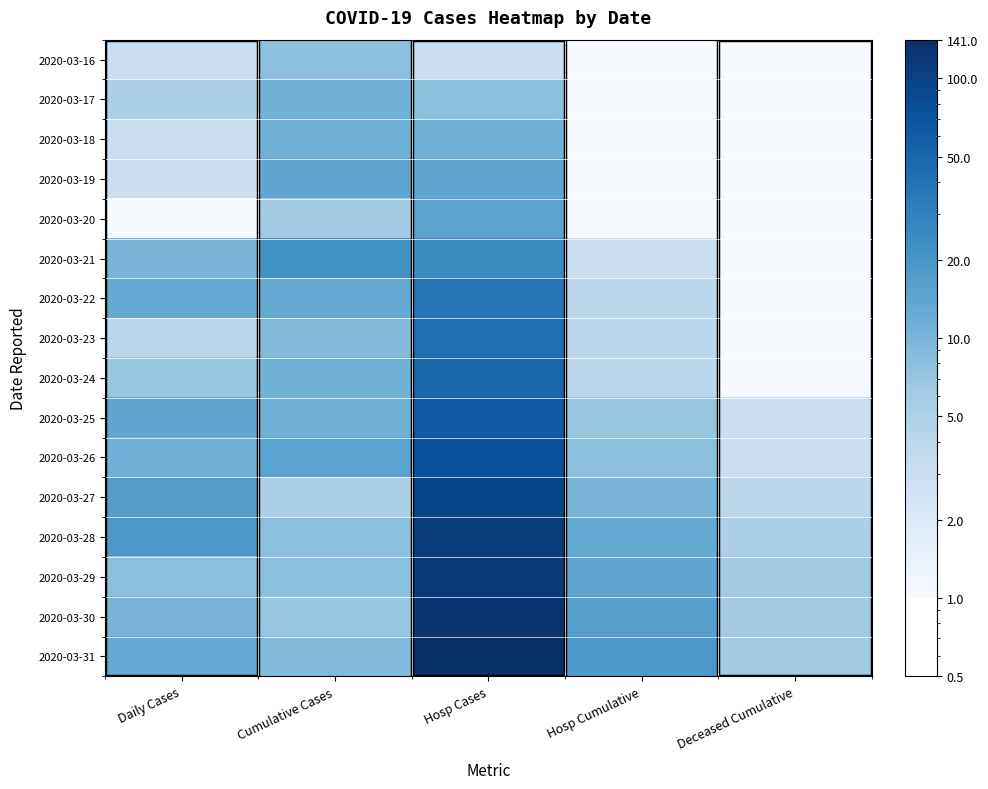

List the series in order of their peak value, lowest first.

2020-03-16, 2020-03-17, 2020-03-18, 2020-03-19, 2020-03-20, 2020-03-21, 2020-03-22, 2020-03-23, 2020-03-24, 2020-03-25, 2020-03-26, 2020-03-27, 2020-03-28, 2020-03-29, 2020-03-30, 2020-03-31